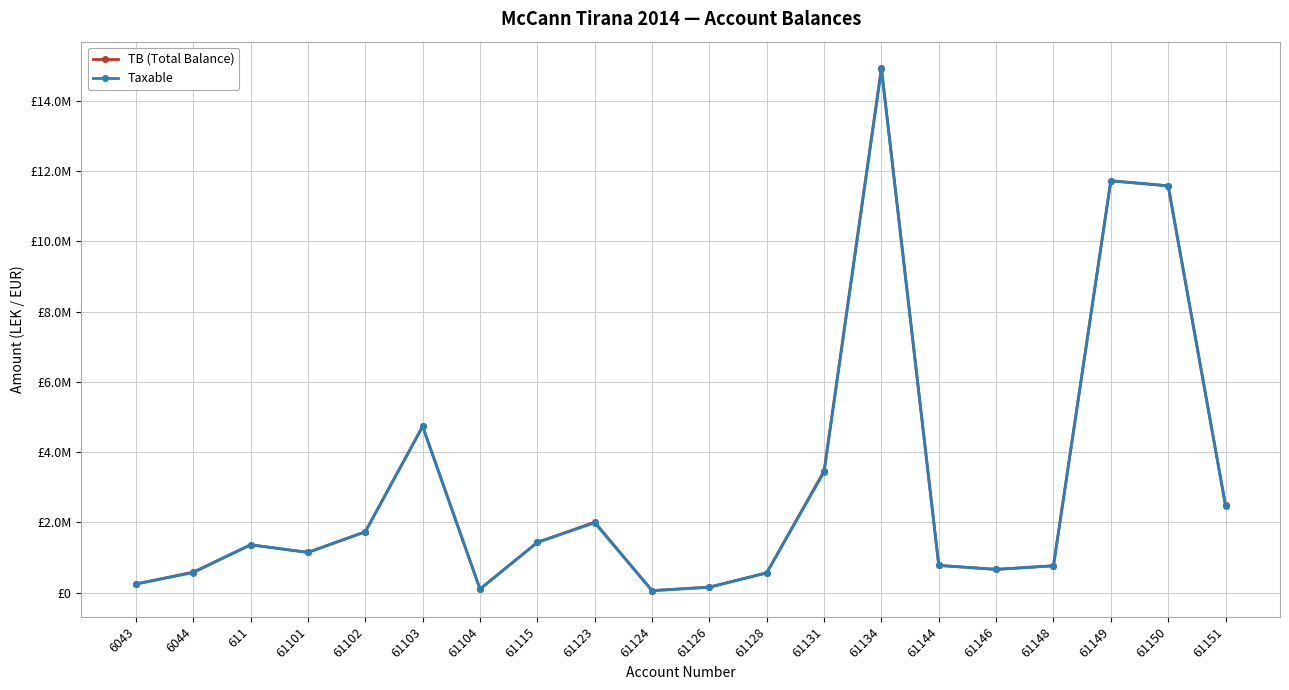

What position from the right is 61134?

7